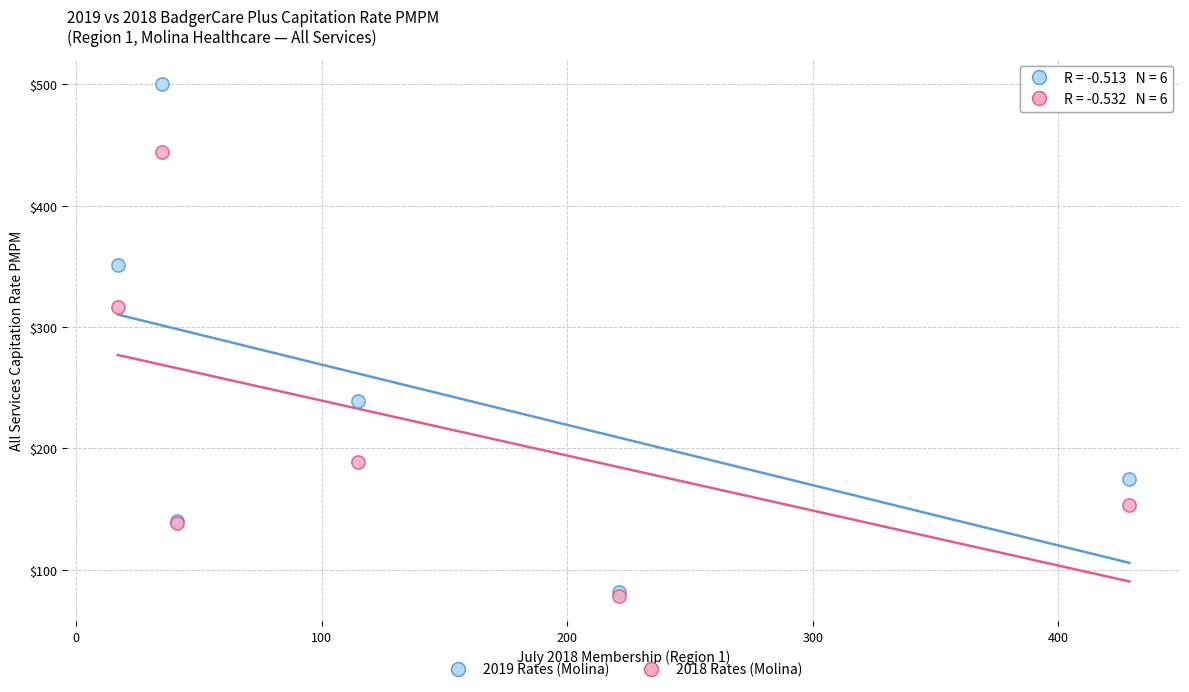

Across all series, what Y value is closest to 289?

316.5